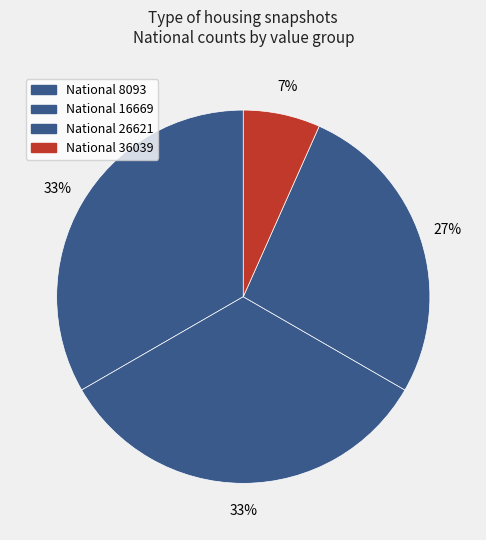

How many segments does this pie chart have?

4